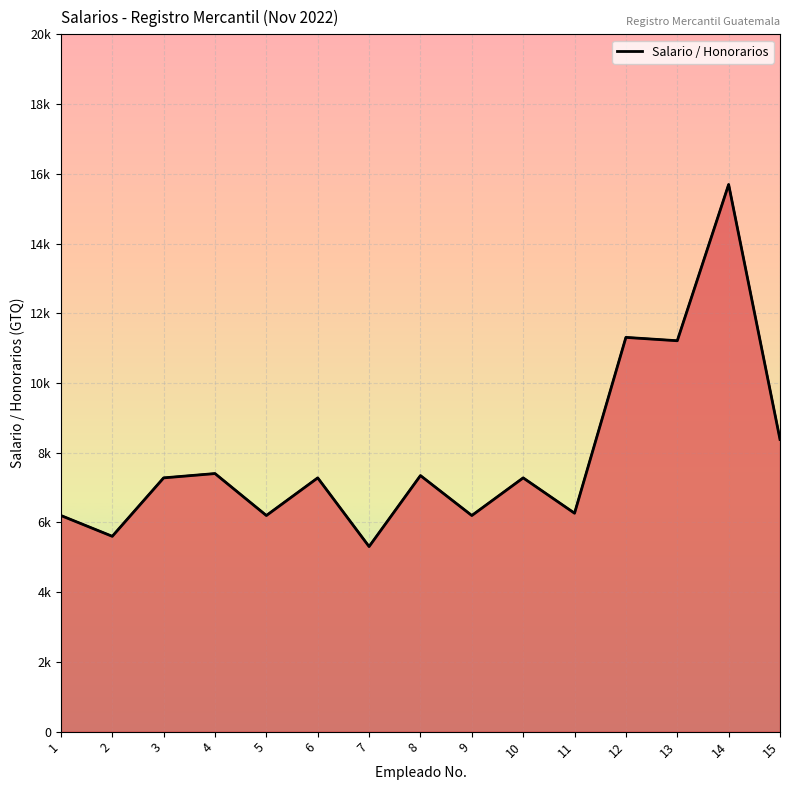

Count the number of categories in the chart.

15